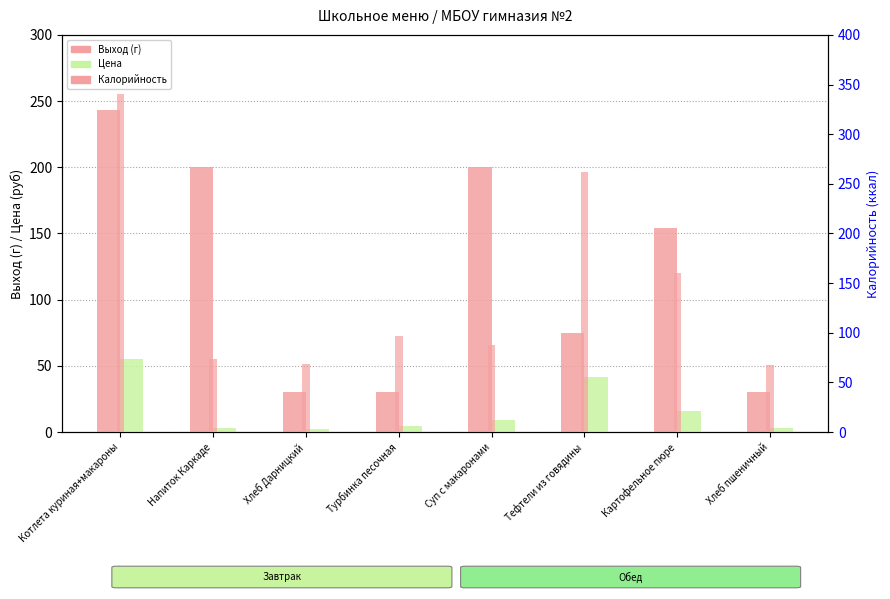

What is the sum of the Цена values at Суп с макаронами and Картофельное пюре?

24.9